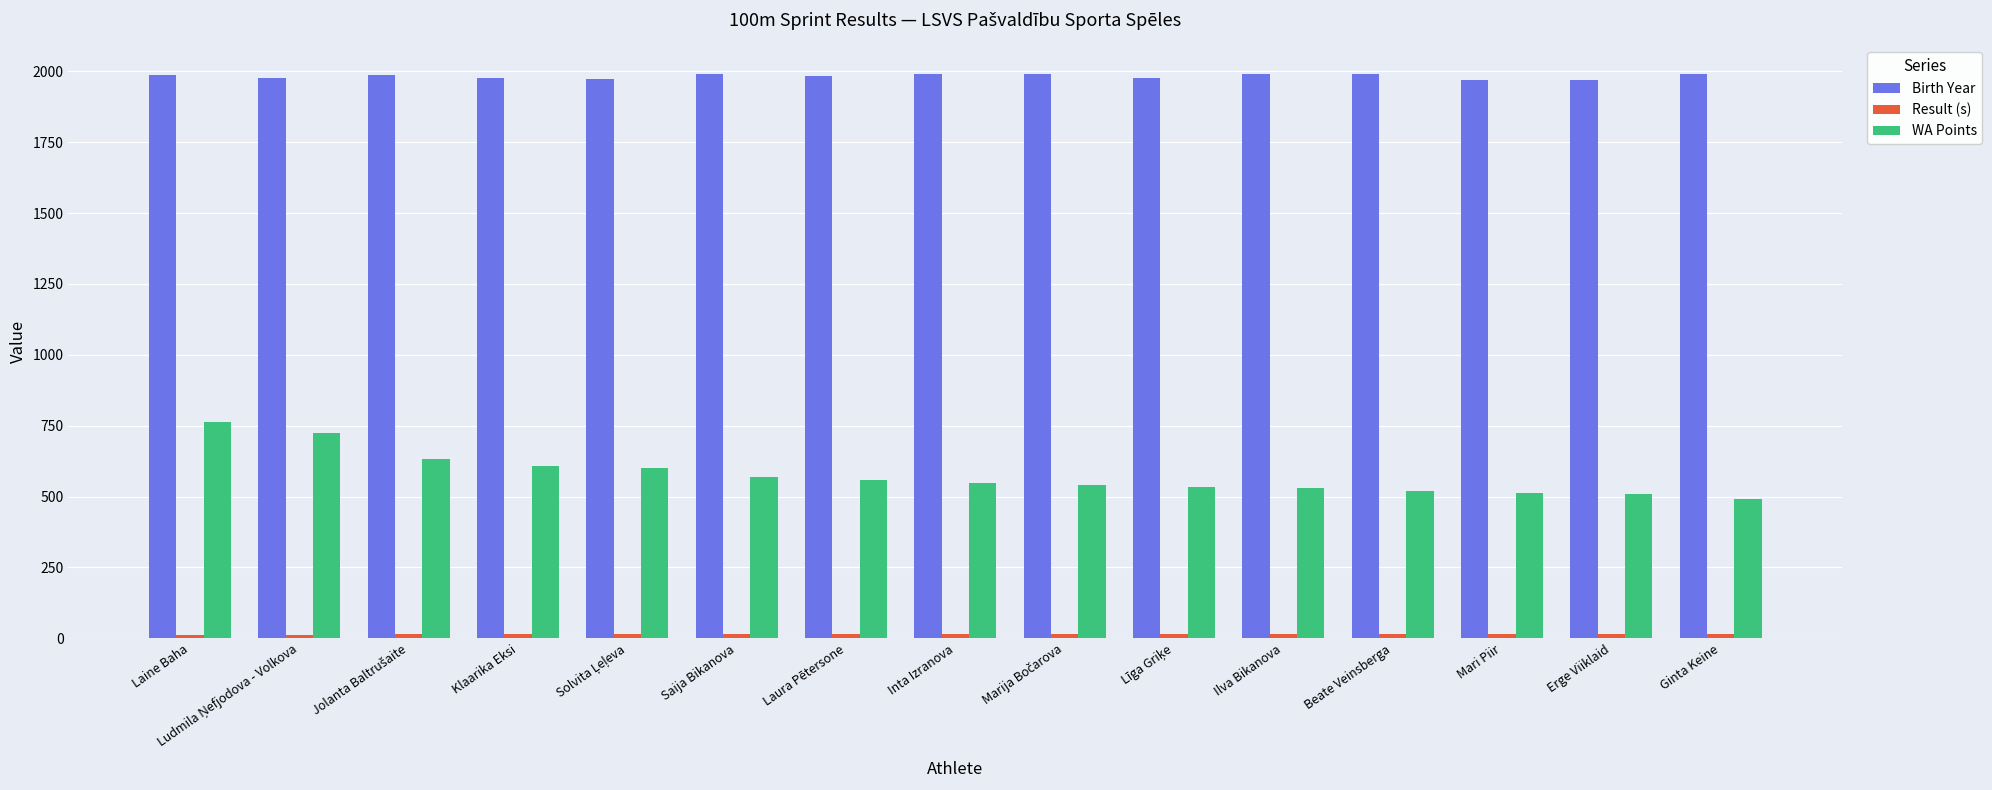

Which series has the largest range (max minus min)?

WA Points